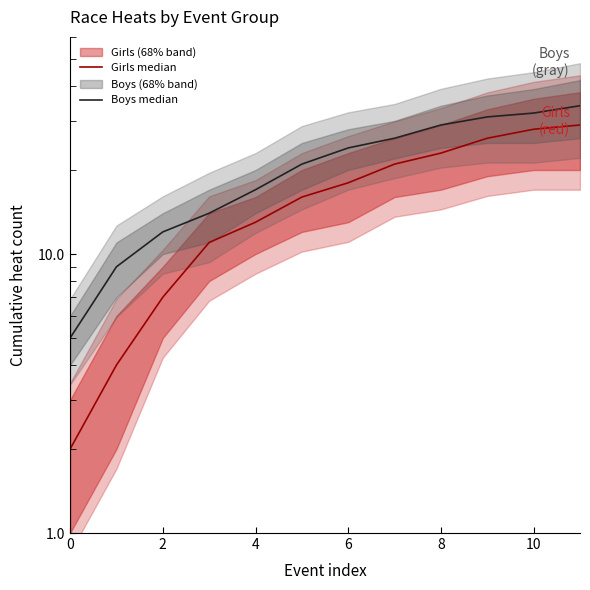

The value of Boys median at 11 is 34. True or false?

True